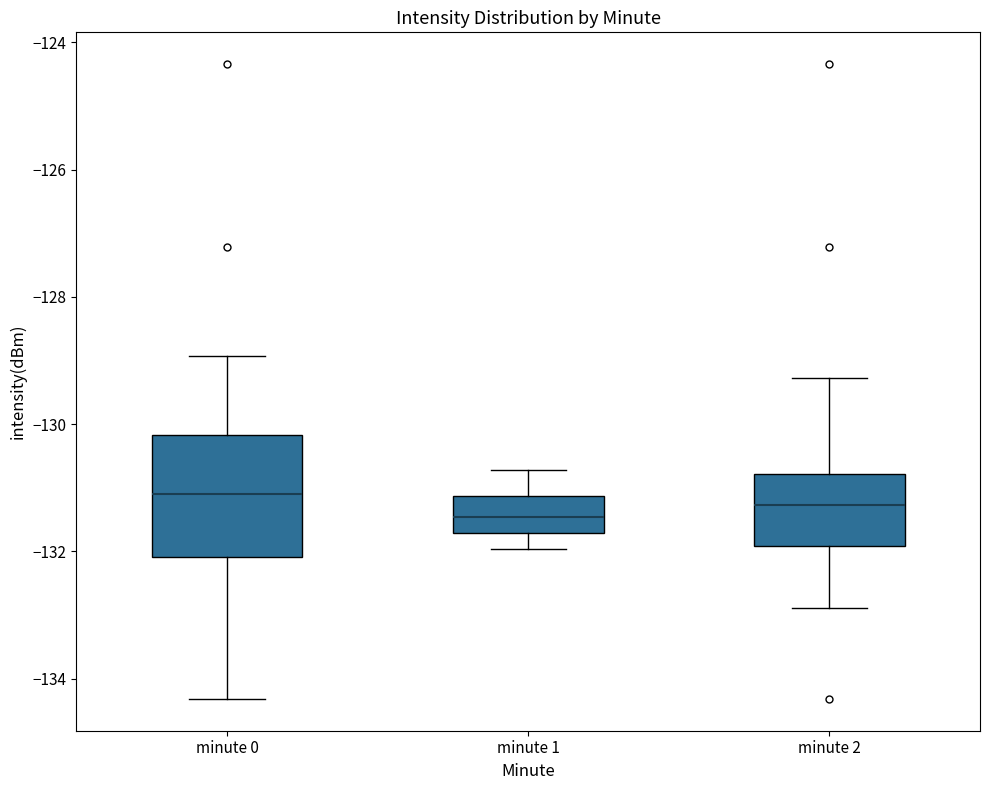

Where is the upper edge of the box for minute 2 on the y-axis? The values are not printed on the chart, so give them approximately, as read against the axis.

-130.8